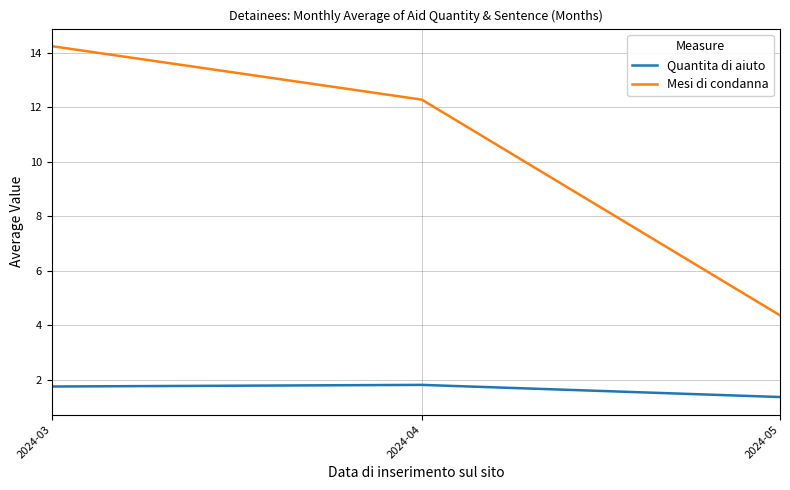

What is the total value across all series at 2024-05?

5.7